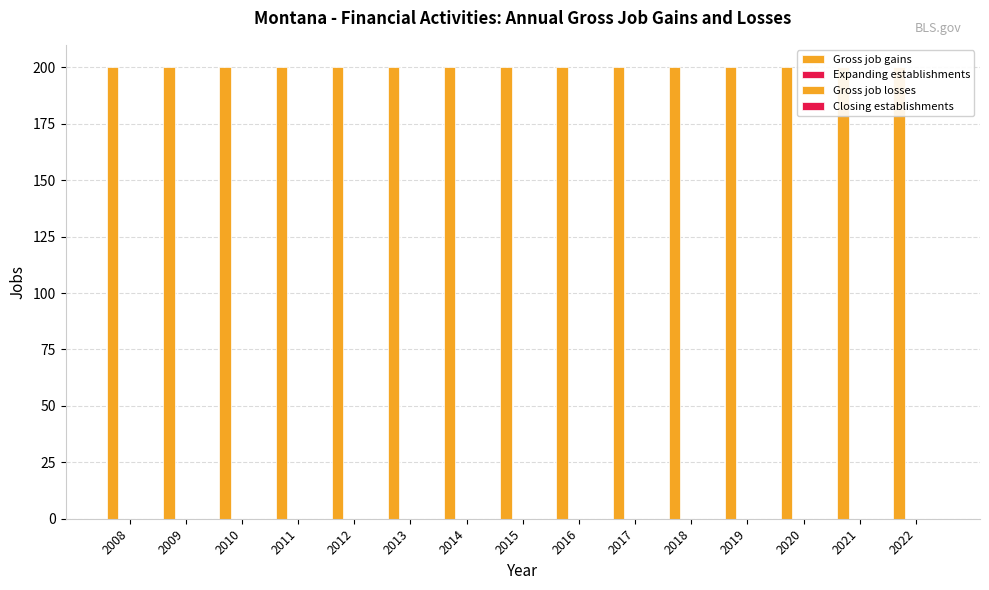

Which series has the widest spread of values?

Gross job gains